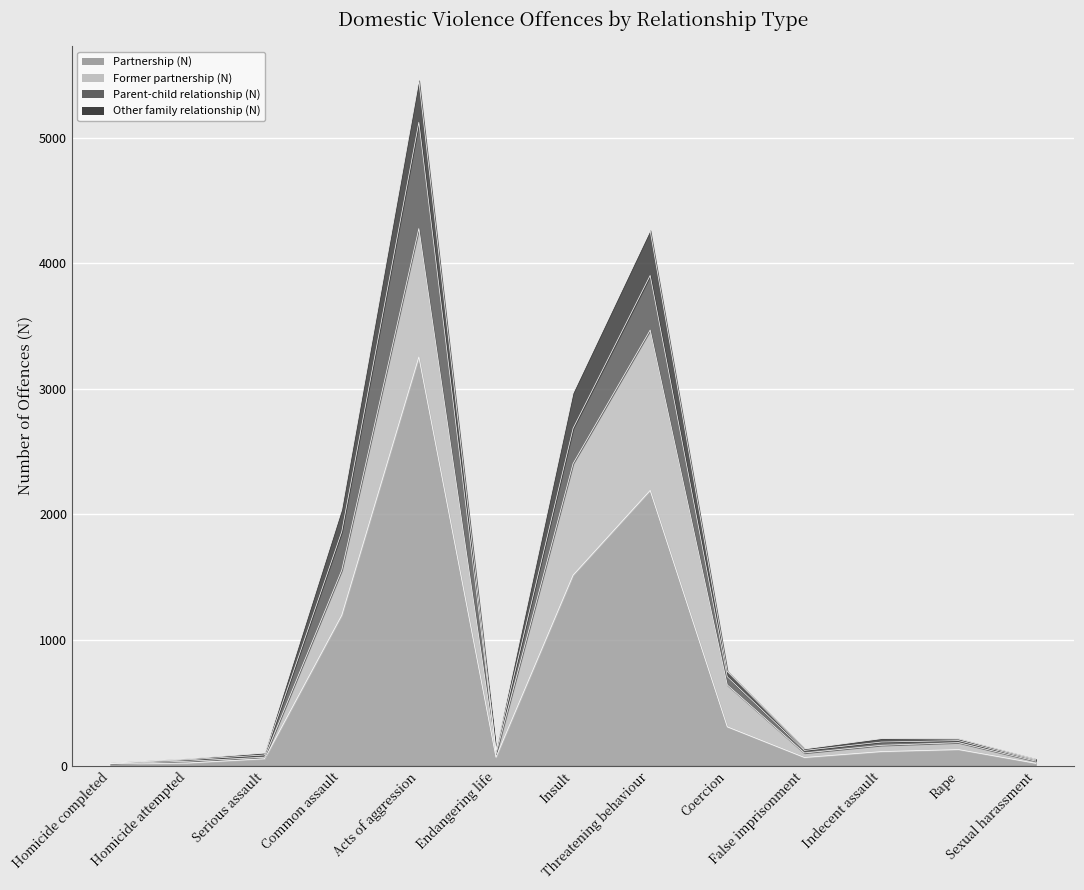

What is the label of the 2nd point from the right?

Rape